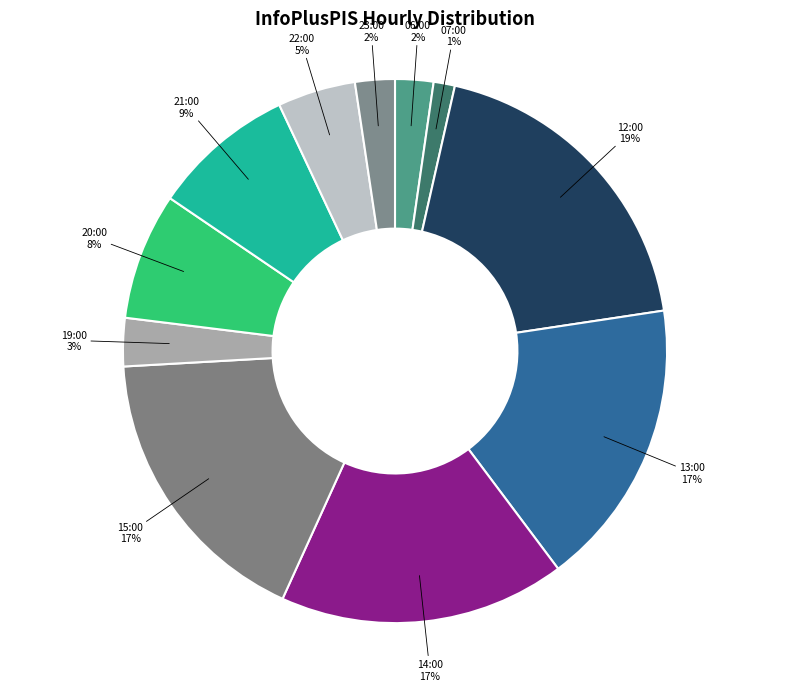

To the nearest percent, what is the difference between the largest and smallest slice percentages?

18%